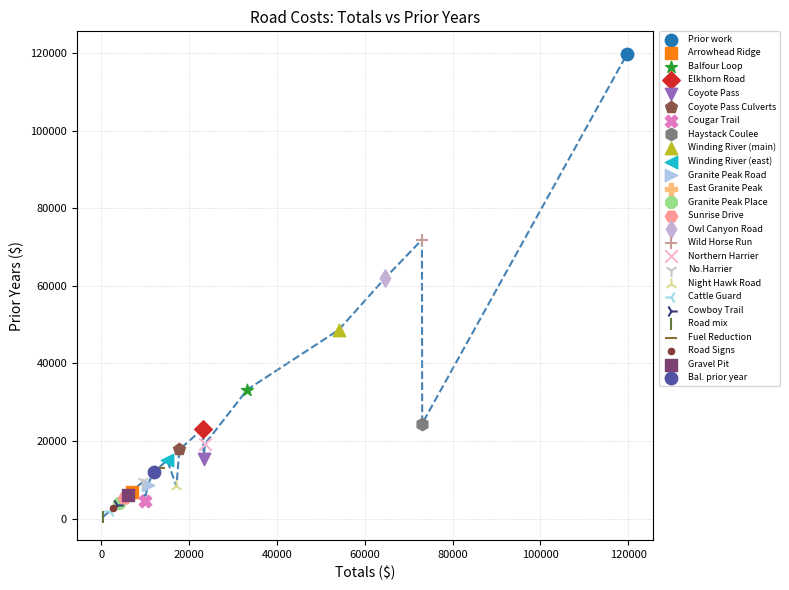

Which series reaches the minimum Y coordinate?

Road mix